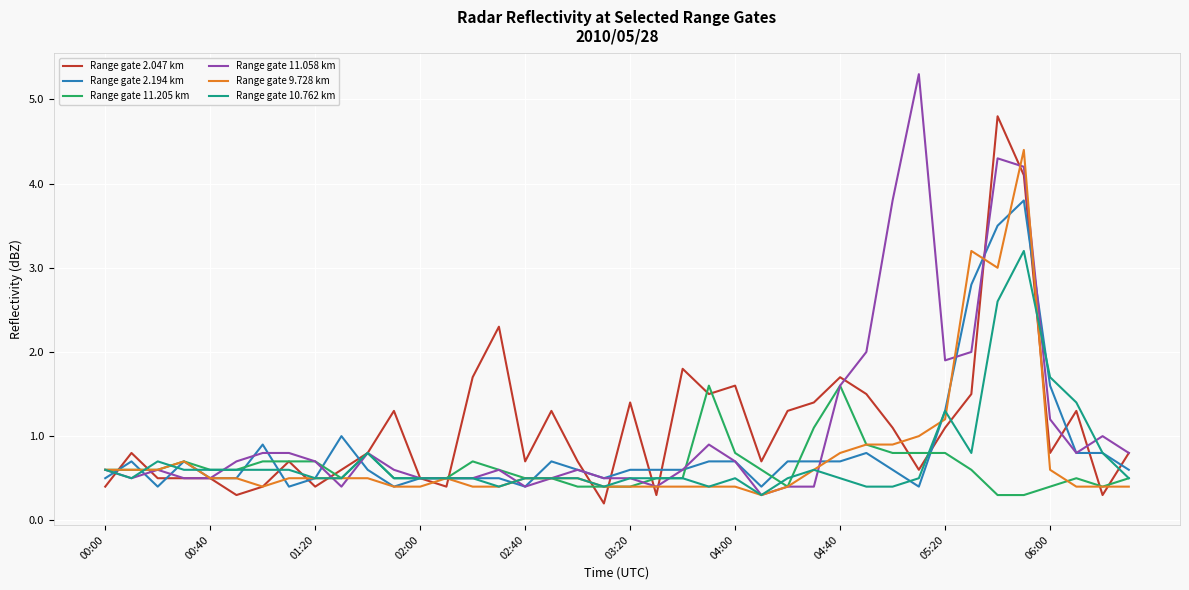

Which series has the largest range (max minus min)?

Range gate 11.058 km